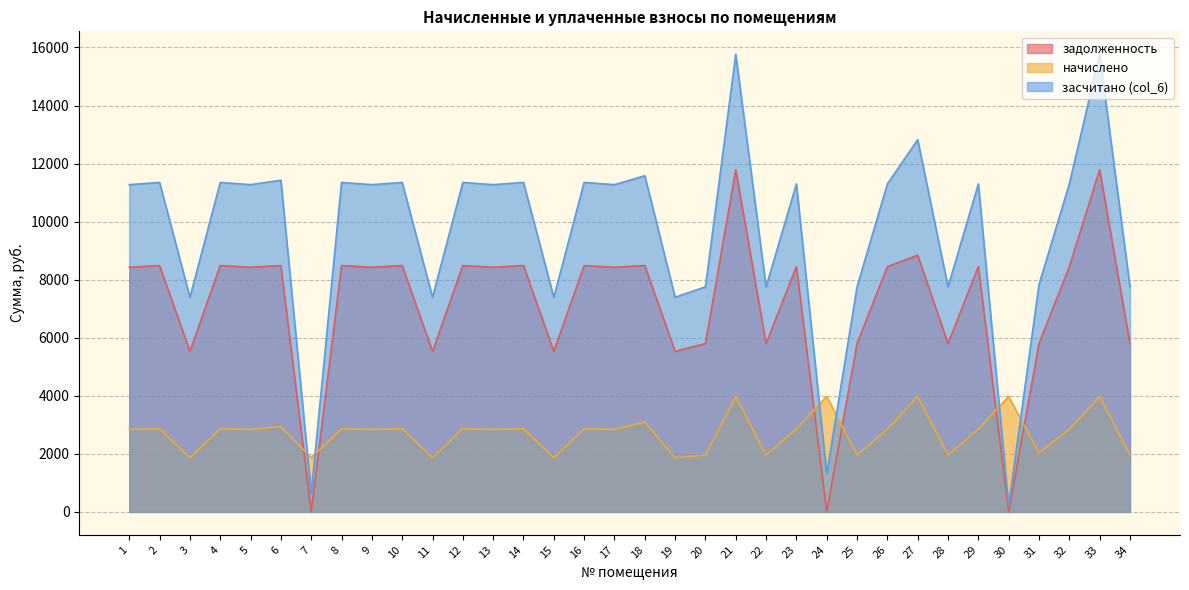

Which has a higher value, 26 or 7?

26